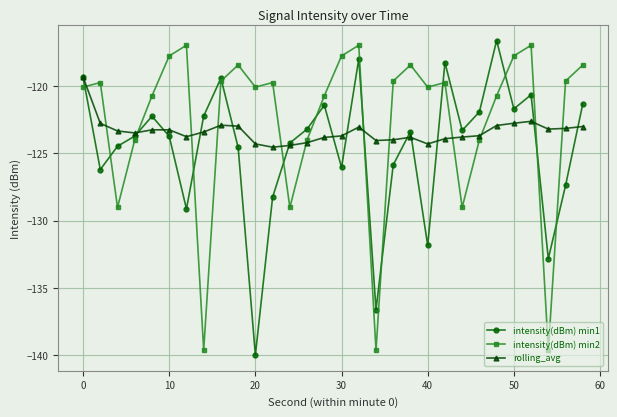

What is the maximum value shown in the chart?

-116.6